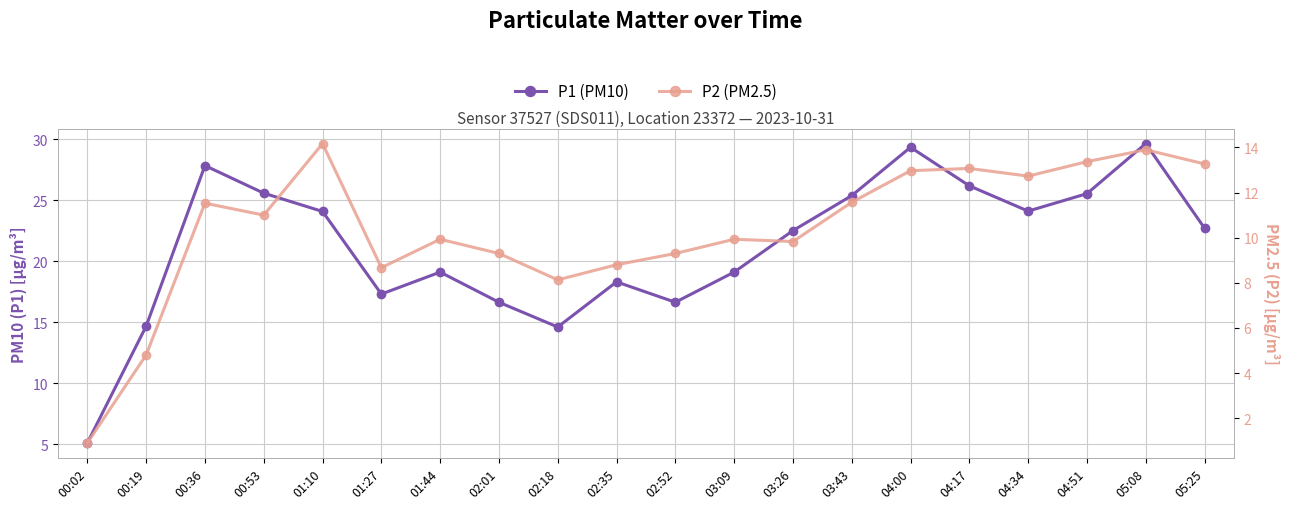

What is the label of the 18th point from the left?

04:51